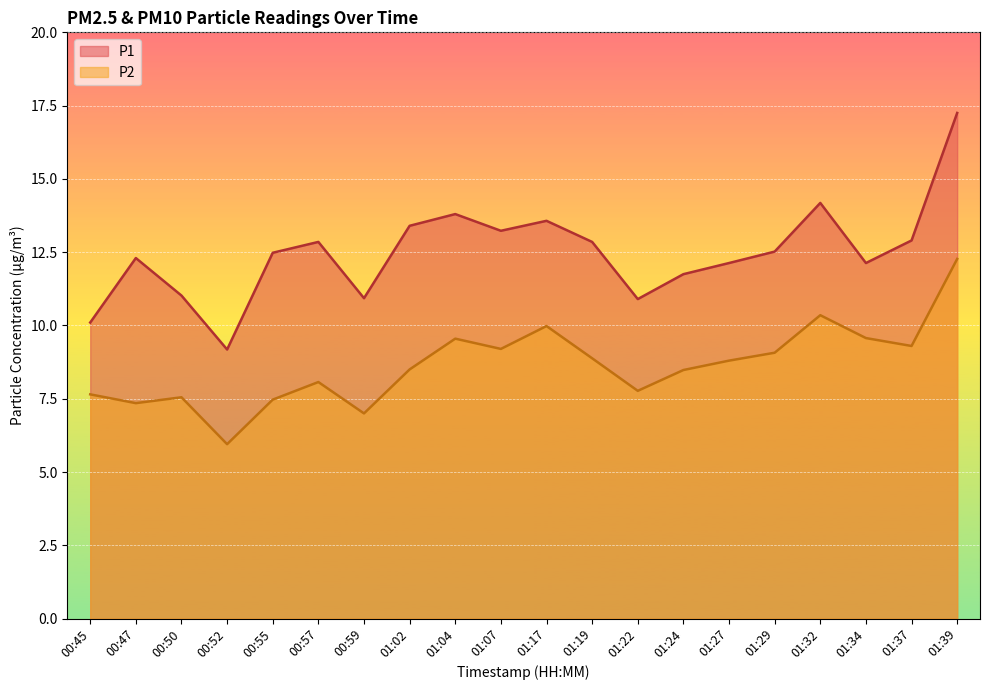

At 01:22, list the series in order from smallest to largest.

P2, P1